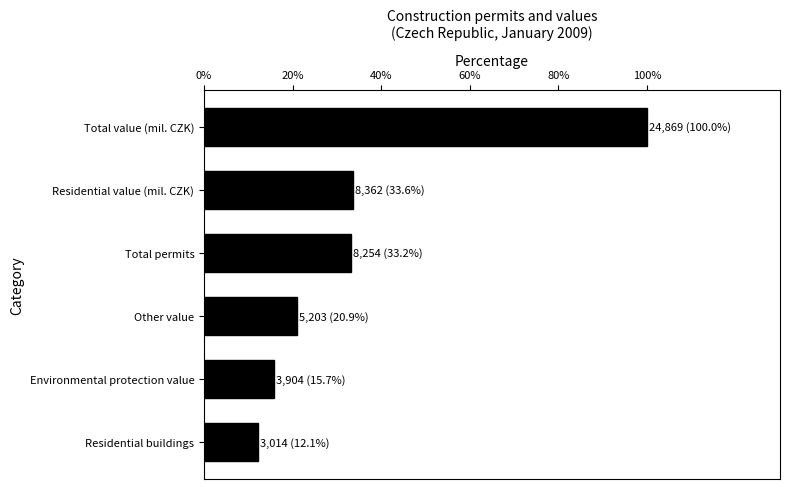

Is it true that the value at Other value is 7.7?

False